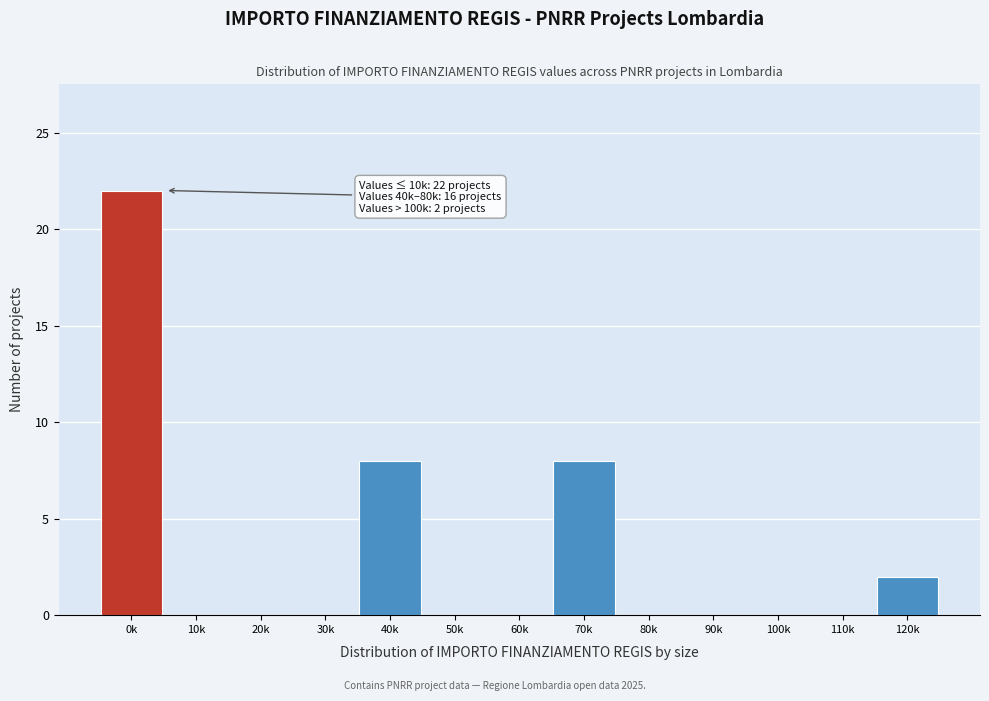

Reading left to right, list all the values displayed in this chart.

0k=22	10k=0	20k=0	30k=0	40k=8	50k=0	60k=0	70k=8	80k=0	90k=0	100k=0	110k=0	120k=2